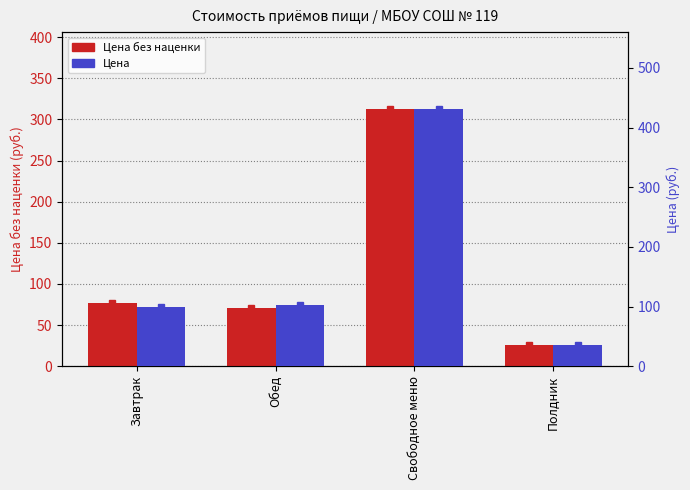

Reading left to right, transcribe all the data shown in this chart.

Цена без наценки: Завтрак=77.0	Обед=70.9	Свободное меню=312.3	Полдник=25.3
Цена: Завтрак=100.1	Обед=103.3	Свободное меню=430.8	Полдник=35.2